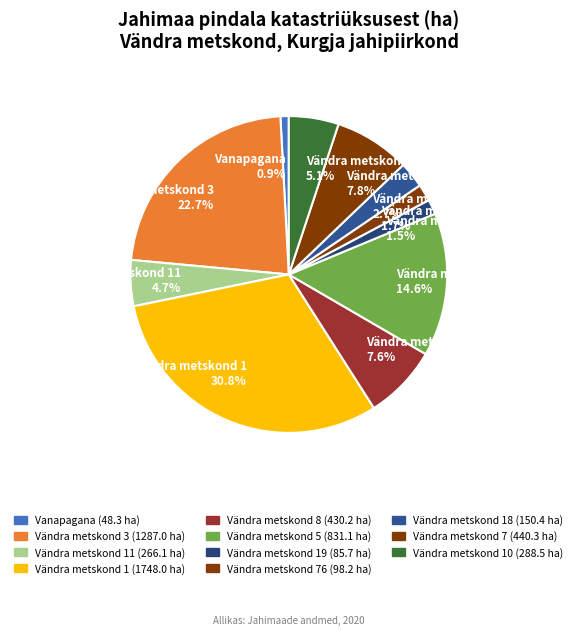

Do Vändra metskond 11 4.7% and Vanapagana 0.9% together represent more than half of the pie?

No